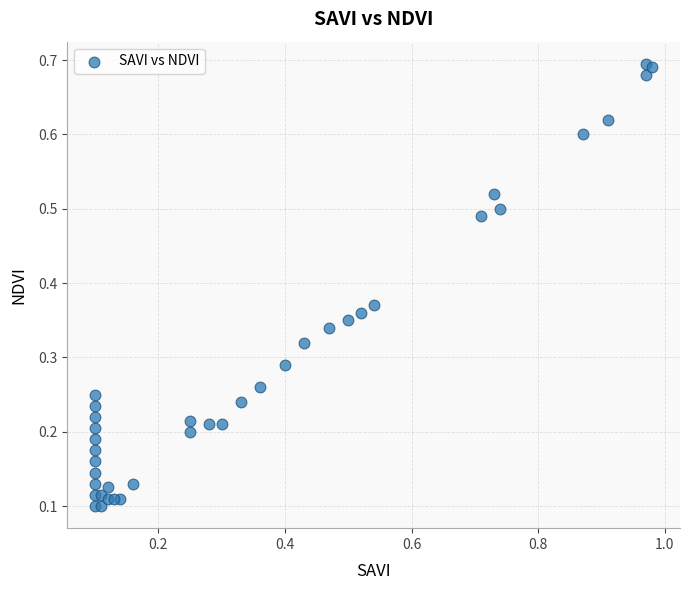

What is the range of X values (max minus min)?

0.9